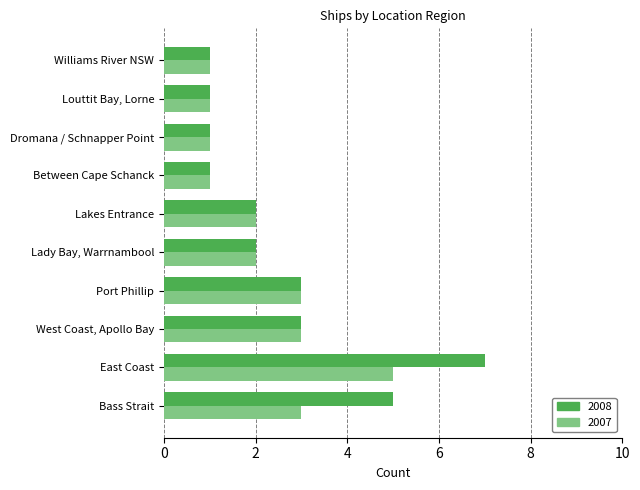

Which series has the widest spread of values?

2008